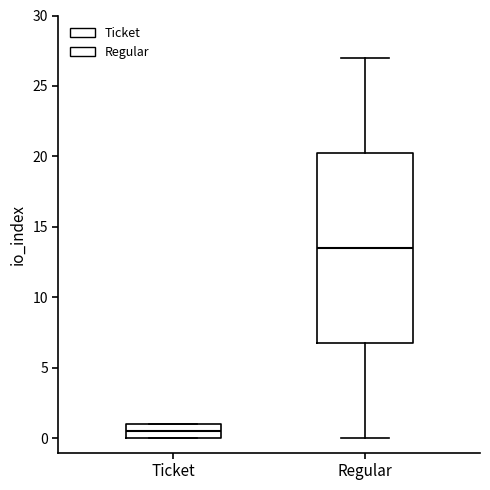

Comparing the boxes themselves (not the whiskers), which one is the tallest?

Regular